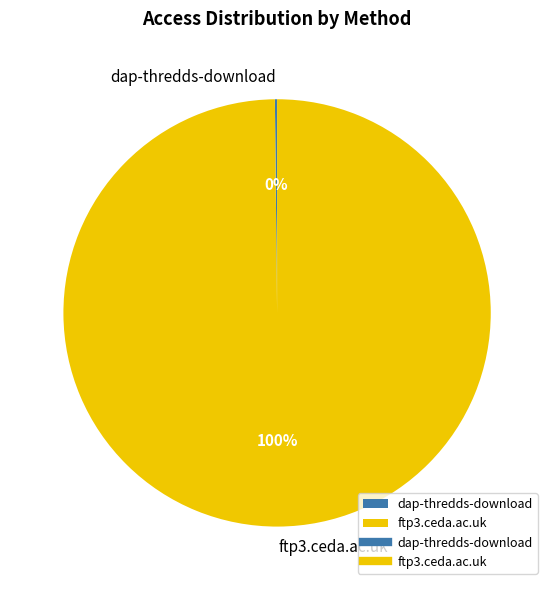

Does any single category account for the majority?

Yes